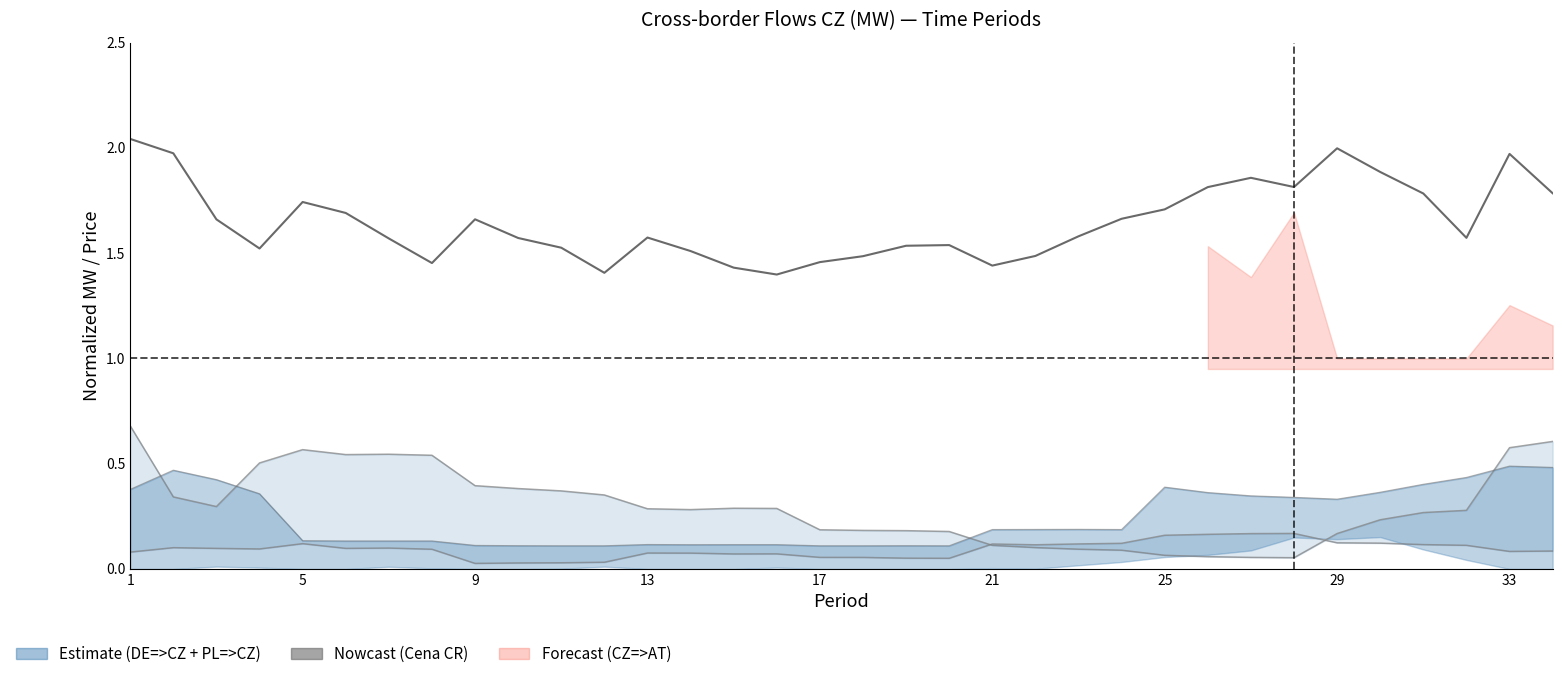

What is the change in value from 29 to 28?

+0.5